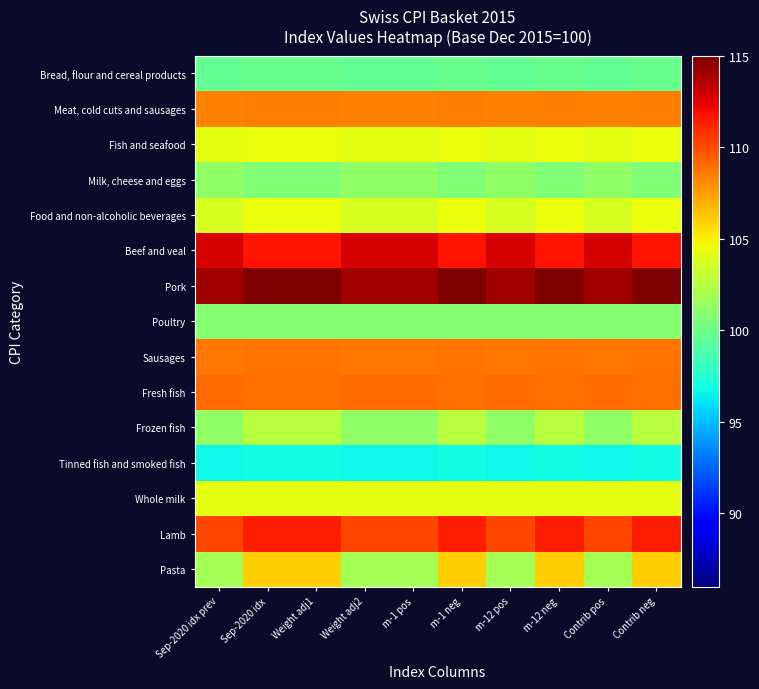

Reading right to left, list all the values displayed in this chart.

Bread, flour and cereal products: Contrib neg=99.8	Contrib pos=99.6	m-12 neg=99.8	m-12 pos=99.6	m-1 neg=99.8	m-1 pos=99.6	Weight adj2=99.6	Weight adj1=99.8	Sep-2020 idx=99.8	Sep-2020 idx prev=99.6
Meat, cold cuts and sausages: Contrib neg=108.4	Contrib pos=108.3	m-12 neg=108.4	m-12 pos=108.3	m-1 neg=108.4	m-1 pos=108.3	Weight adj2=108.3	Weight adj1=108.4	Sep-2020 idx=108.4	Sep-2020 idx prev=108.3
Fish and seafood: Contrib neg=104.4	Contrib pos=104.2	m-12 neg=104.4	m-12 pos=104.2	m-1 neg=104.4	m-1 pos=104.2	Weight adj2=104.2	Weight adj1=104.4	Sep-2020 idx=104.4	Sep-2020 idx prev=104.2
Milk, cheese and eggs: Contrib neg=100.6	Contrib pos=101.2	m-12 neg=100.6	m-12 pos=101.2	m-1 neg=100.6	m-1 pos=101.2	Weight adj2=101.2	Weight adj1=100.6	Sep-2020 idx=100.6	Sep-2020 idx prev=101.2
Food and non-alcoholic beverages: Contrib neg=104.4	Contrib pos=103.7	m-12 neg=104.4	m-12 pos=103.7	m-1 neg=104.4	m-1 pos=103.7	Weight adj2=103.7	Weight adj1=104.4	Sep-2020 idx=104.4	Sep-2020 idx prev=103.7
Beef and veal: Contrib neg=111.7	Contrib pos=112.7	m-12 neg=111.7	m-12 pos=112.7	m-1 neg=111.7	m-1 pos=112.7	Weight adj2=112.7	Weight adj1=111.7	Sep-2020 idx=111.7	Sep-2020 idx prev=112.7
Pork: Contrib neg=115.0	Contrib pos=114.1	m-12 neg=115.0	m-12 pos=114.1	m-1 neg=115.0	m-1 pos=114.1	Weight adj2=114.1	Weight adj1=115.0	Sep-2020 idx=115.0	Sep-2020 idx prev=114.1
Poultry: Contrib neg=100.9	Contrib pos=100.9	m-12 neg=100.9	m-12 pos=100.9	m-1 neg=100.9	m-1 pos=100.9	Weight adj2=100.9	Weight adj1=100.9	Sep-2020 idx=100.9	Sep-2020 idx prev=100.9
Sausages: Contrib neg=108.8	Contrib pos=108.7	m-12 neg=108.8	m-12 pos=108.7	m-1 neg=108.8	m-1 pos=108.7	Weight adj2=108.7	Weight adj1=108.8	Sep-2020 idx=108.8	Sep-2020 idx prev=108.7
Fresh fish: Contrib neg=108.9	Contrib pos=109.0	m-12 neg=108.9	m-12 pos=109.0	m-1 neg=108.9	m-1 pos=109.0	Weight adj2=109.0	Weight adj1=108.9	Sep-2020 idx=108.9	Sep-2020 idx prev=109.0
Frozen fish: Contrib neg=102.6	Contrib pos=101.3	m-12 neg=102.6	m-12 pos=101.3	m-1 neg=102.6	m-1 pos=101.3	Weight adj2=101.3	Weight adj1=102.6	Sep-2020 idx=102.6	Sep-2020 idx prev=101.3
Tinned fish and smoked fish: Contrib neg=96.8	Contrib pos=96.7	m-12 neg=96.8	m-12 pos=96.7	m-1 neg=96.8	m-1 pos=96.7	Weight adj2=96.7	Weight adj1=96.8	Sep-2020 idx=96.8	Sep-2020 idx prev=96.7
Whole milk: Contrib neg=104.2	Contrib pos=104.2	m-12 neg=104.2	m-12 pos=104.2	m-1 neg=104.2	m-1 pos=104.2	Weight adj2=104.2	Weight adj1=104.2	Sep-2020 idx=104.2	Sep-2020 idx prev=104.2
Lamb: Contrib neg=111.4	Contrib pos=110.2	m-12 neg=111.4	m-12 pos=110.2	m-1 neg=111.4	m-1 pos=110.2	Weight adj2=110.2	Weight adj1=111.4	Sep-2020 idx=111.4	Sep-2020 idx prev=110.2
Pasta: Contrib neg=106.0	Contrib pos=102.0	m-12 neg=106.0	m-12 pos=102.0	m-1 neg=106.0	m-1 pos=102.0	Weight adj2=102.0	Weight adj1=106.0	Sep-2020 idx=106.0	Sep-2020 idx prev=102.0